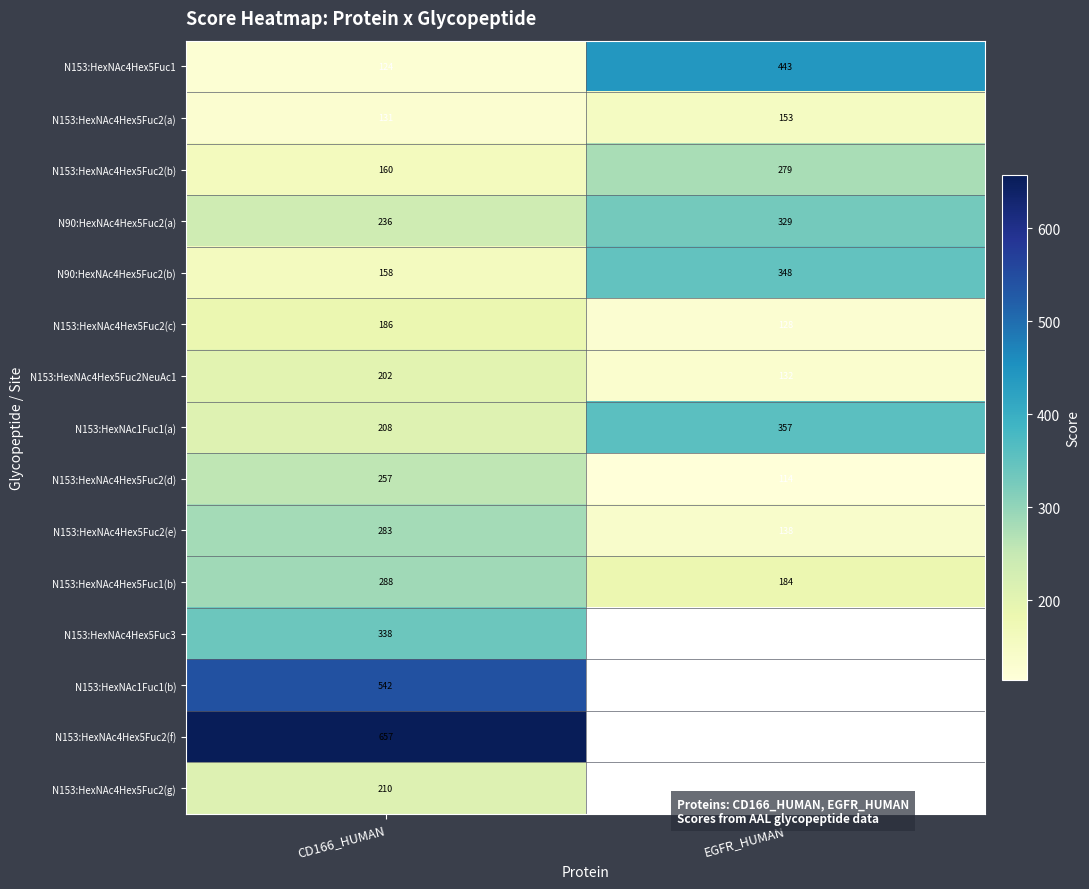

How many data points in N153:HexNAc4Hex5Fuc2NeuAc1 are less than 202?

1